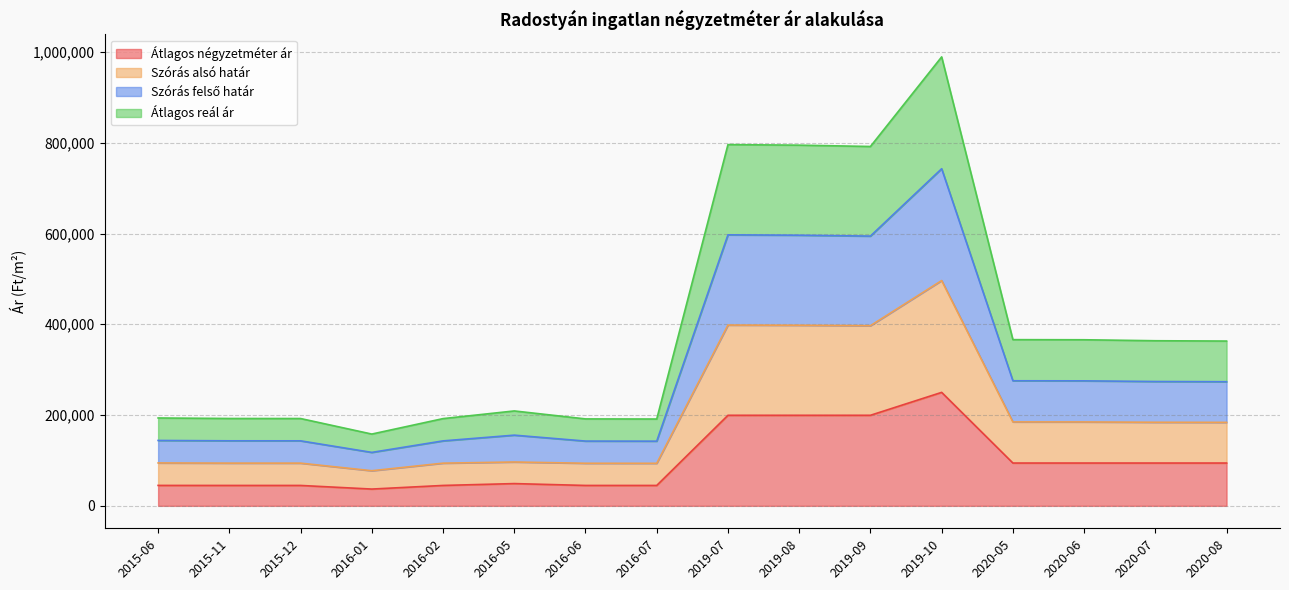

Which category has the highest value across all series?

2019-10